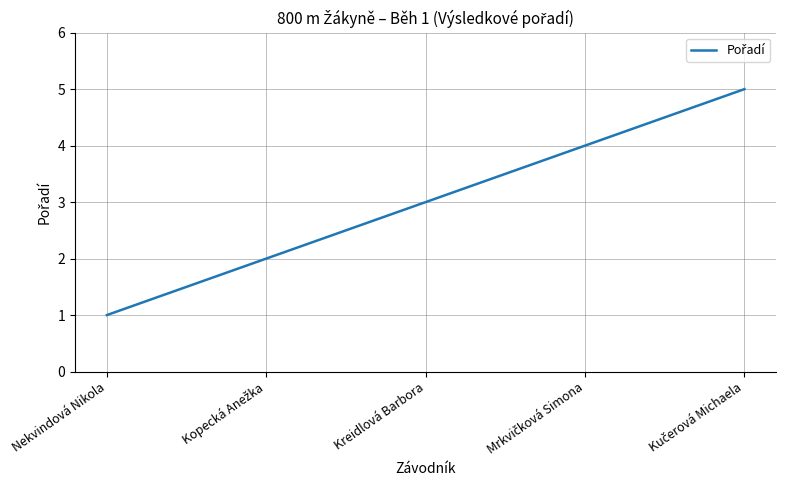

What is the greatest value displayed?

5